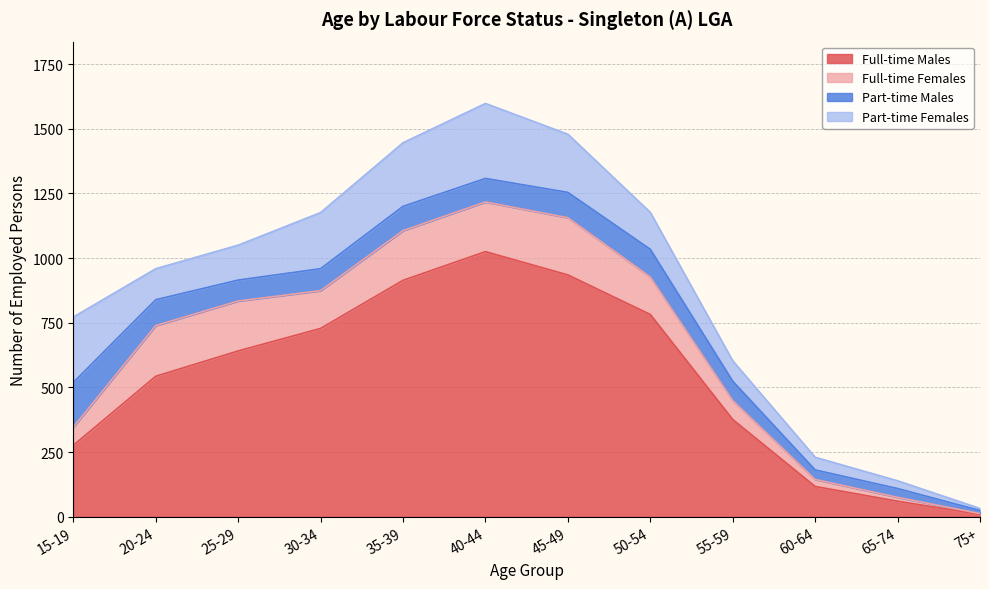

Reading left to right, what are all the values shown in this chart?

Full-time Males: 276	543	641	728	914	1025	935	782	376	117	60	9
Full-time Females: 70	196	193	146	192	192	221	145	73	27	15	3
Part-time Males: 173	100	81	85	94	91	98	107	75	37	34	12
Part-time Females: 253	120	135	217	246	290	225	143	79	49	30	8